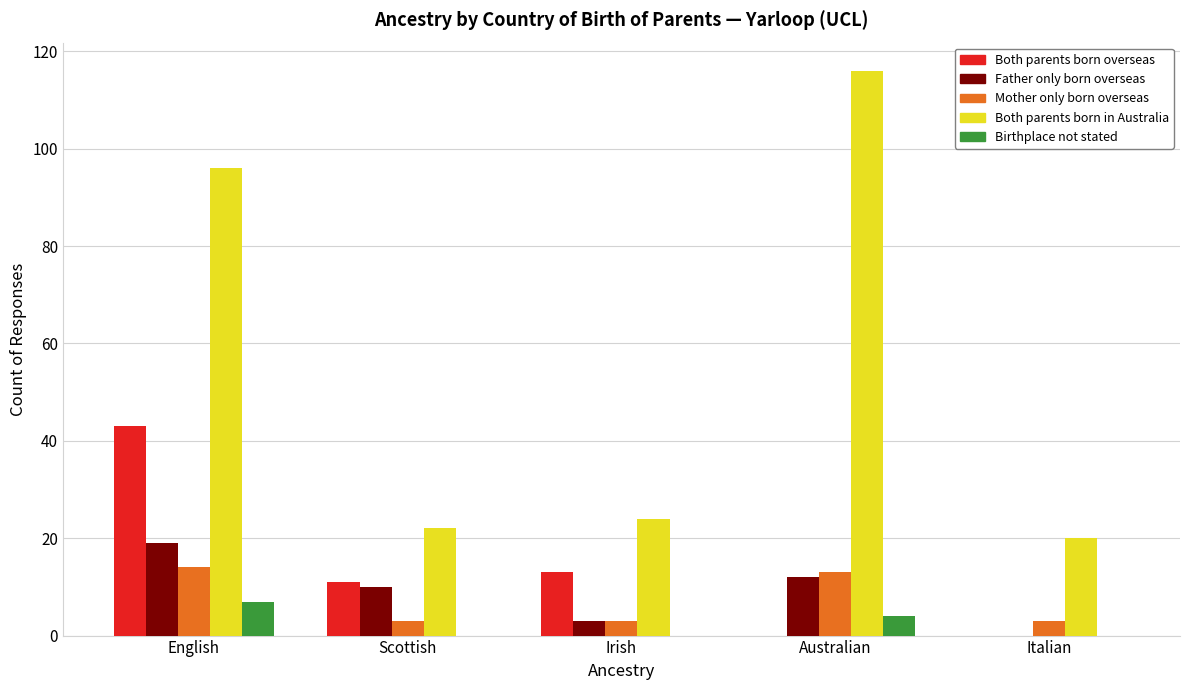

What is the maximum value for Mother only born overseas?

14